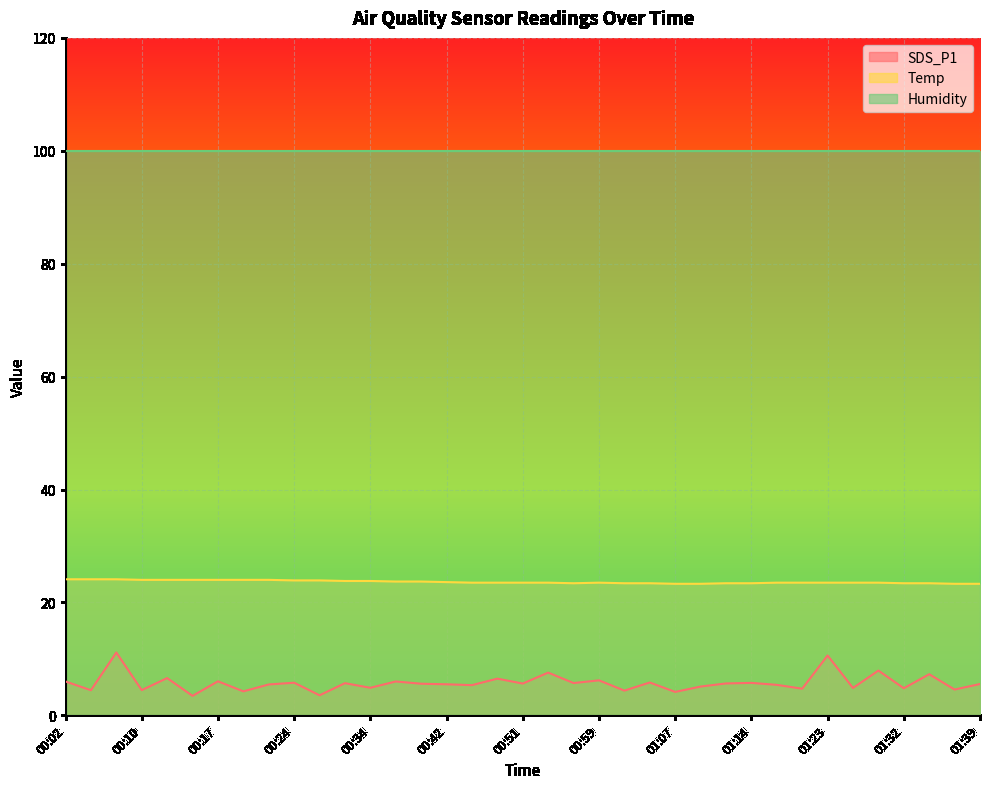

How many series are shown in this chart?

3